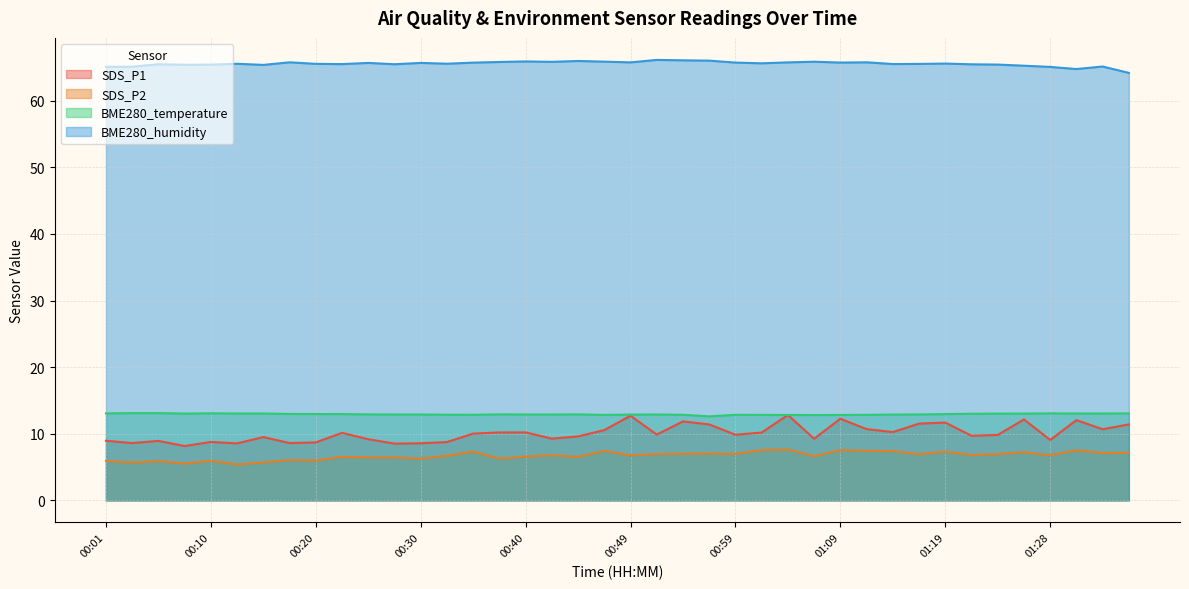

Does the chart display data point markers on the line(s)?

No